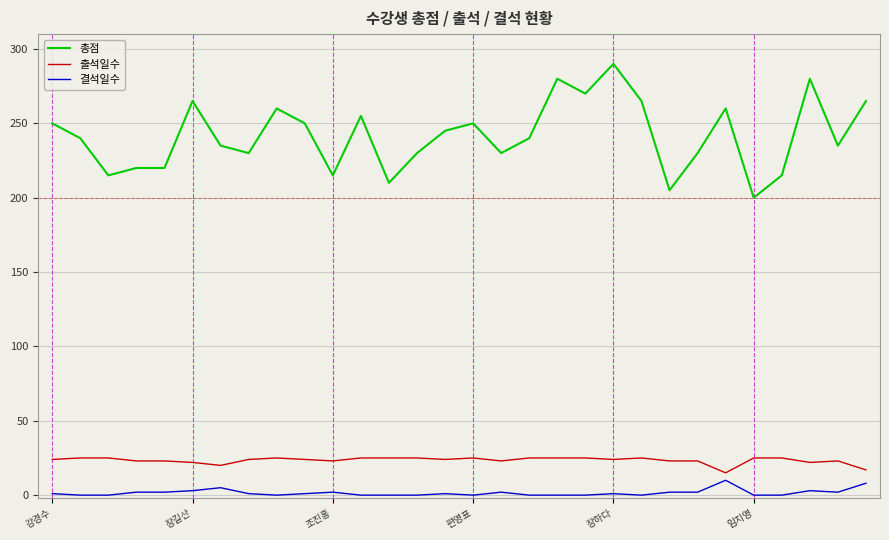

How many lines are shown in the chart?

3